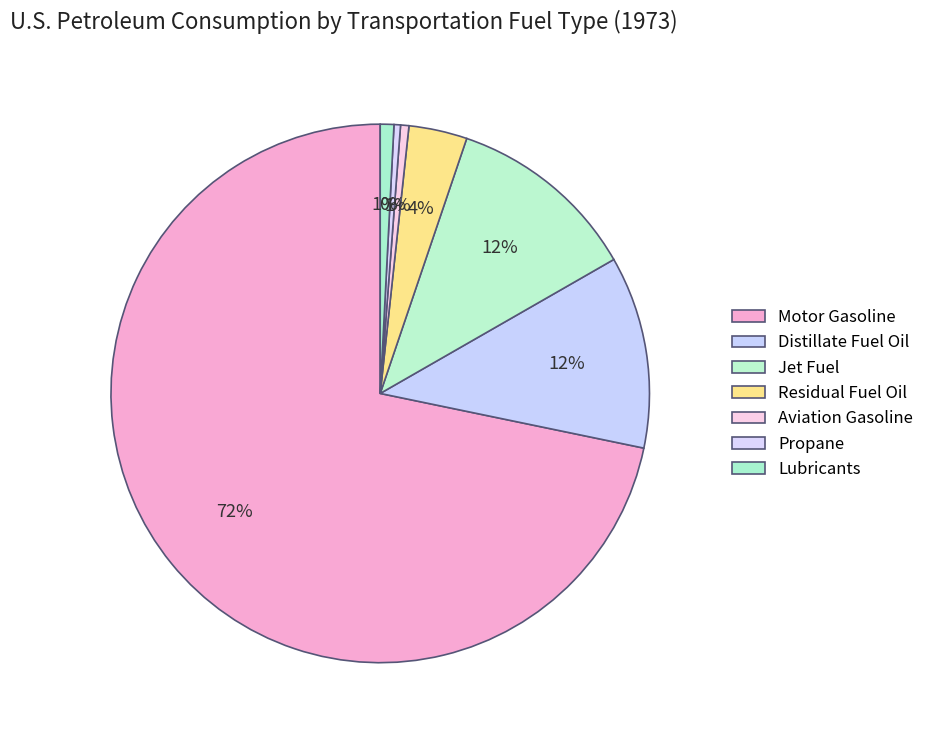

To the nearest percent, what is the average slice percentage?

14%